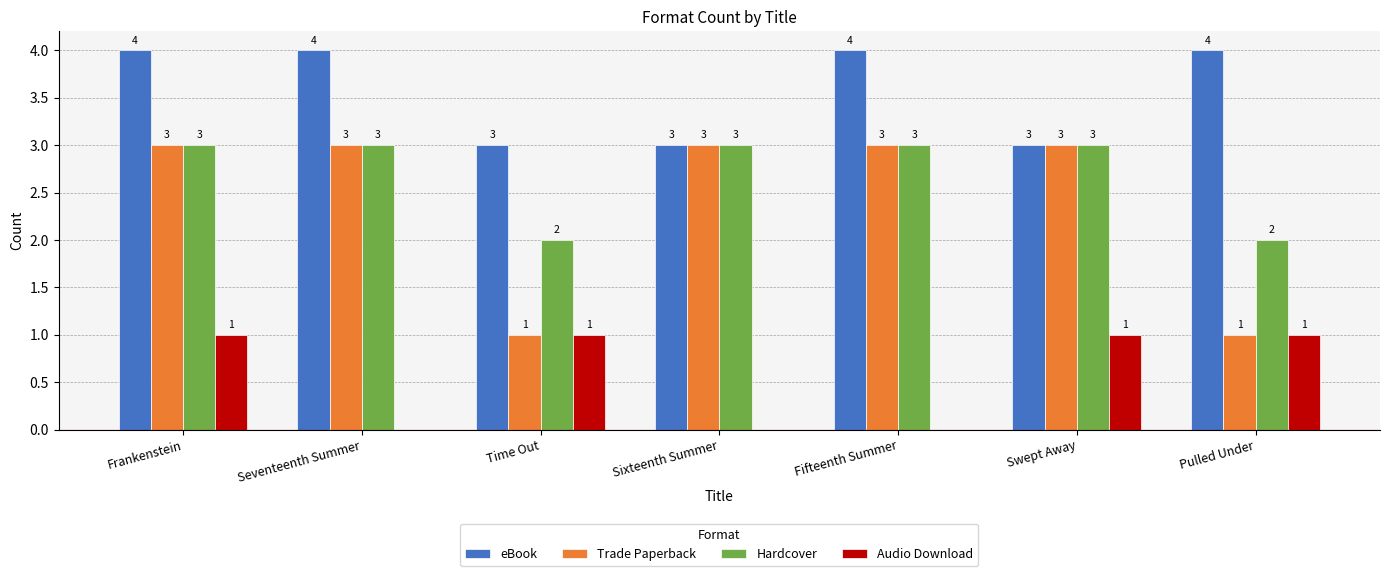

Is it true that eBook equals 3 at Time Out?

True